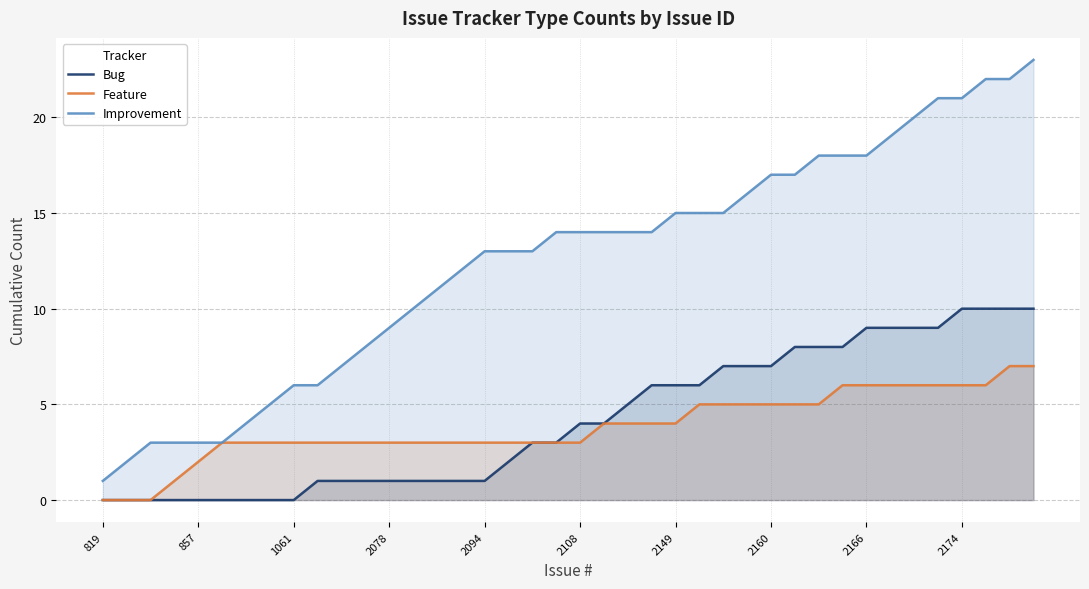

Which series has the largest range (max minus min)?

Improvement